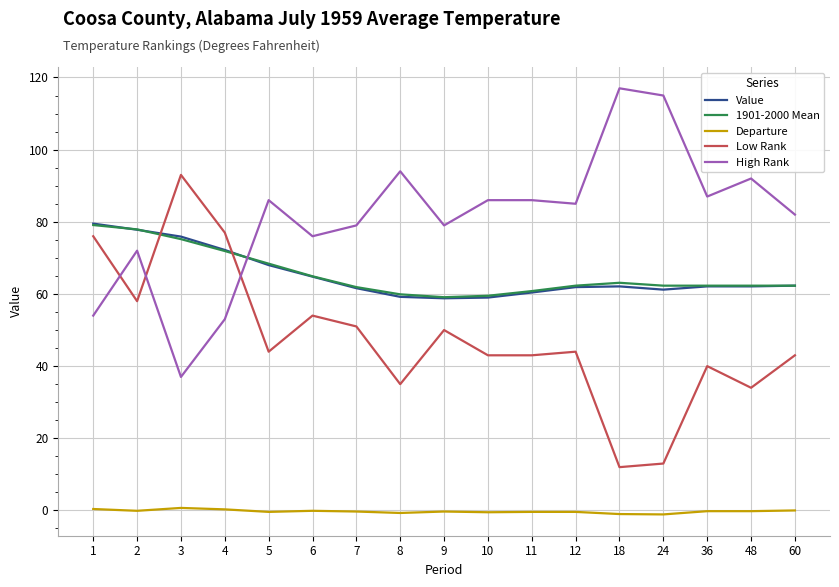

Which category has the highest value in the High Rank series?

18